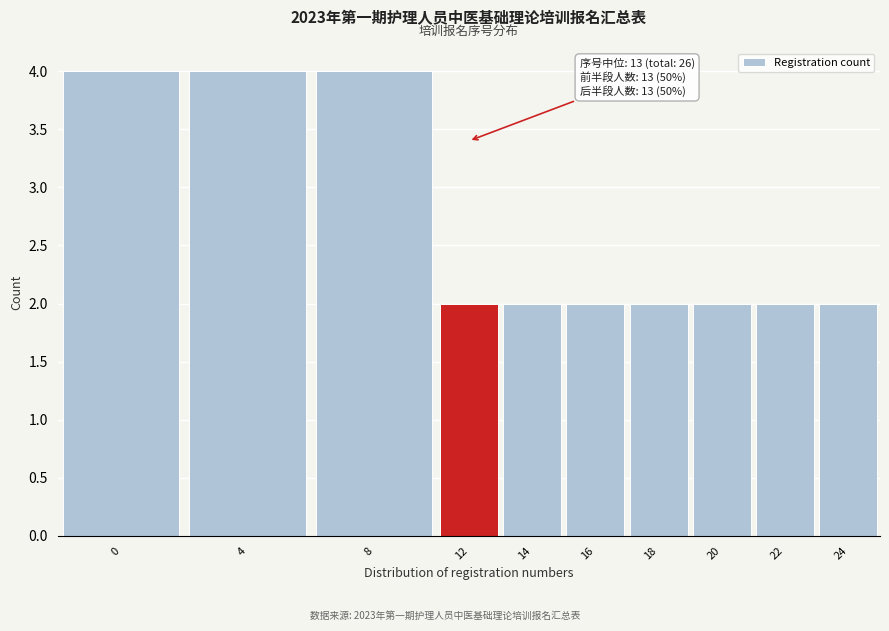

Reading right to left, list all the values displayed in this chart.

24=2	22=2	20=2	18=2	16=2	14=2	12=2	8=4	4=4	0=4